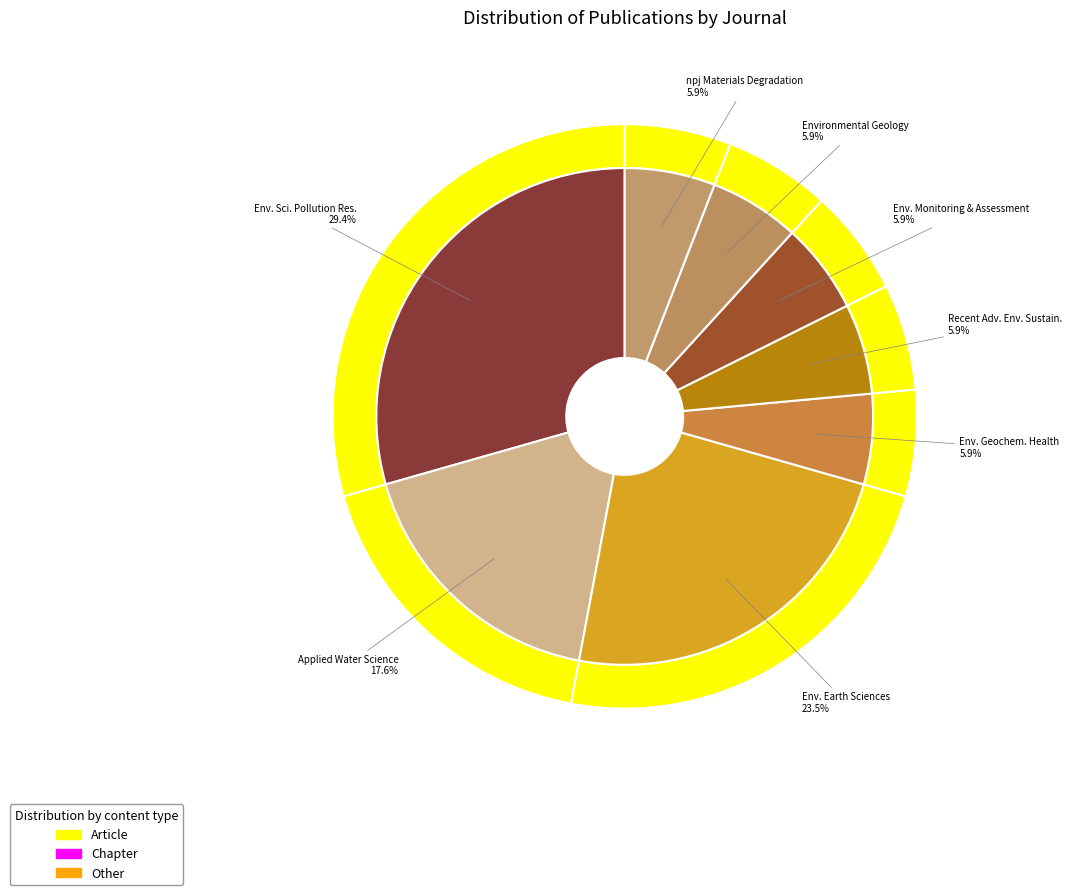

Which slice is the largest?

Environmental Science and Pollution Research